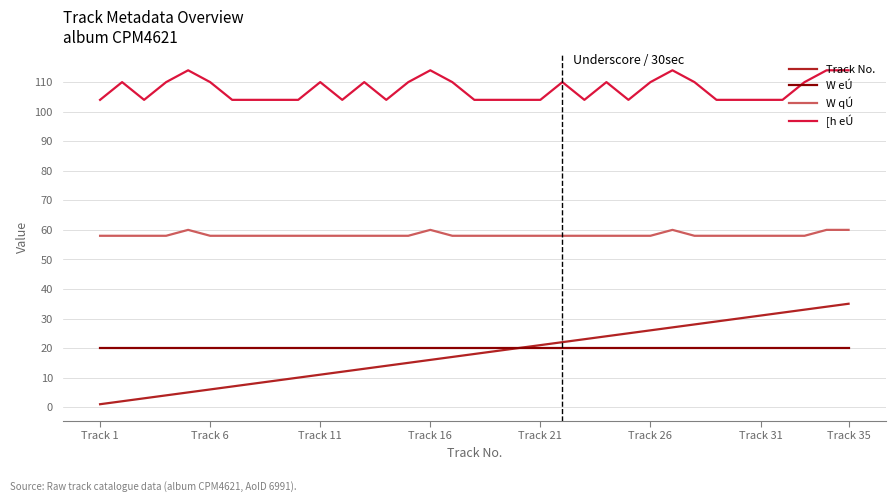

True or false: [h eÚ and W eÚ cross at least once.

False